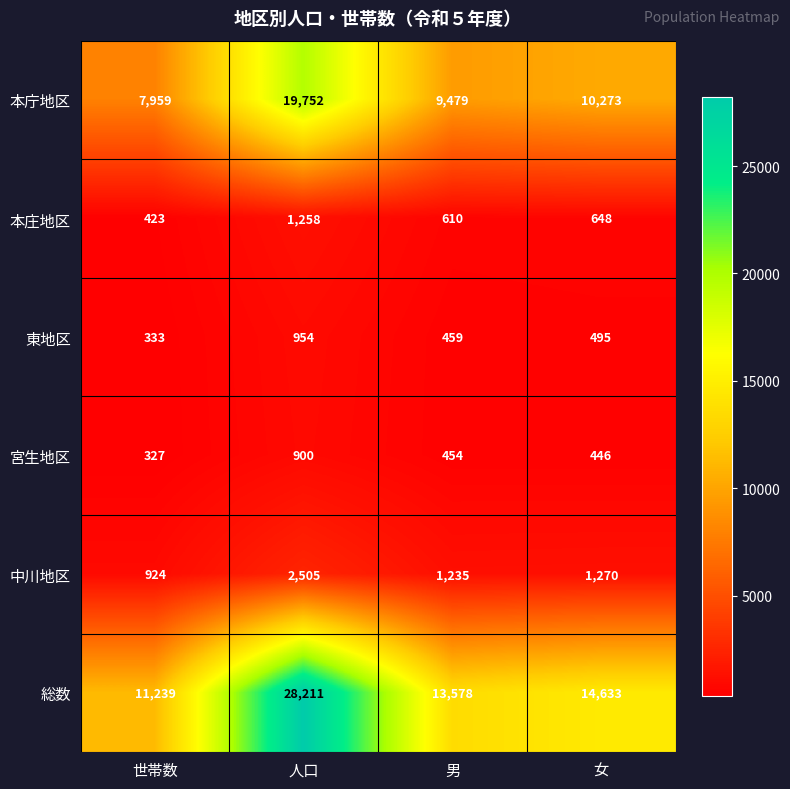

What is the sum of all 総数 values?

67661